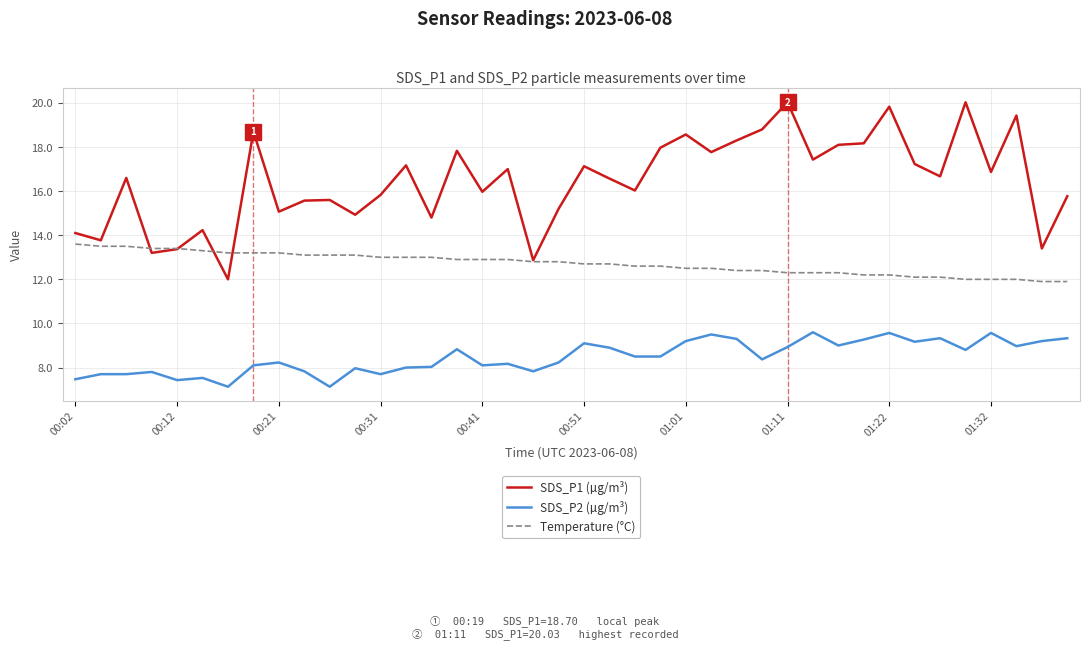

List the series in order of their overall mean, highest first.

SDS_P1 (µg/m³), Temperature (°C), SDS_P2 (µg/m³)